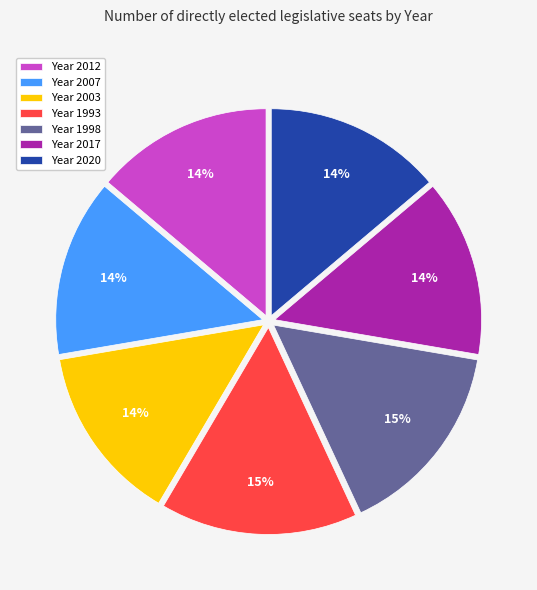

What percentage is the Year 1998 slice, to the nearest percent?

15%